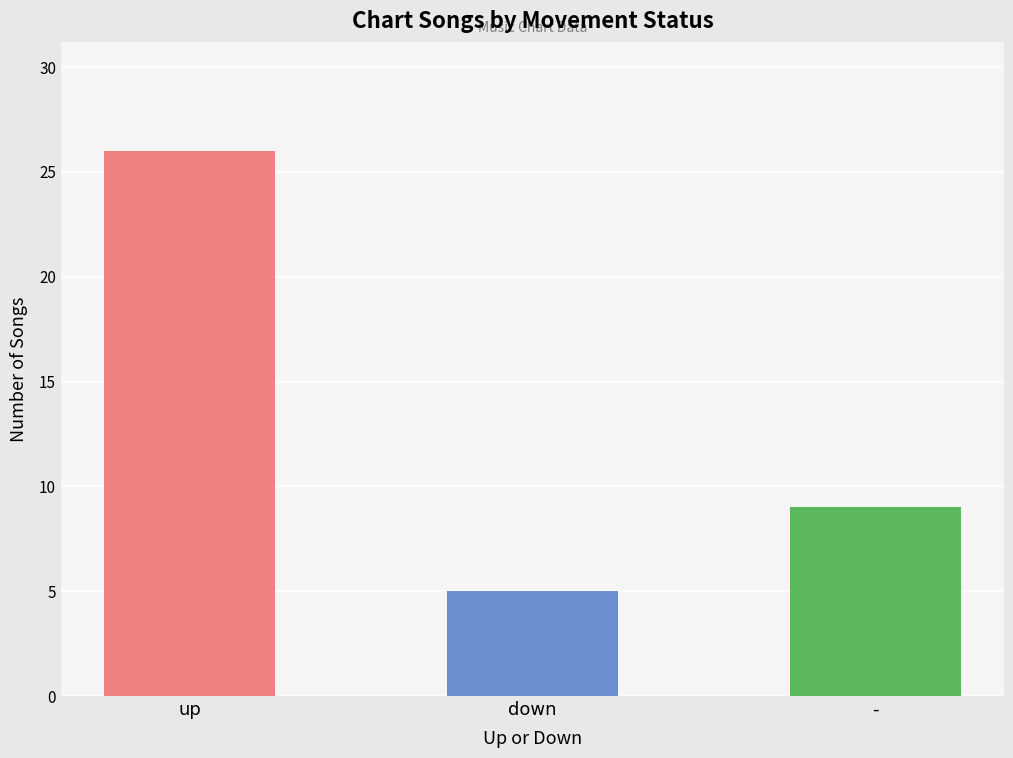

What is the label of the 2nd bar from the right?

down